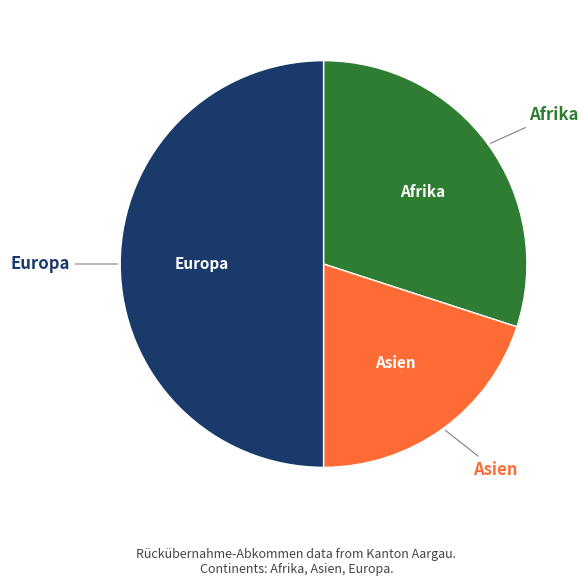

Do Europa and Afrika together represent more than half of the pie?

Yes